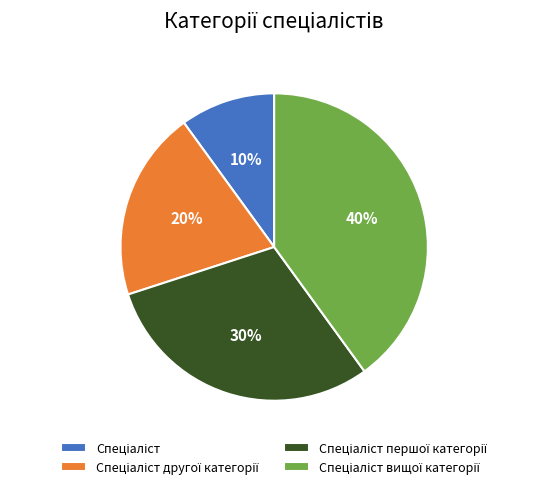

To the nearest percent, what is the average slice percentage?

25%